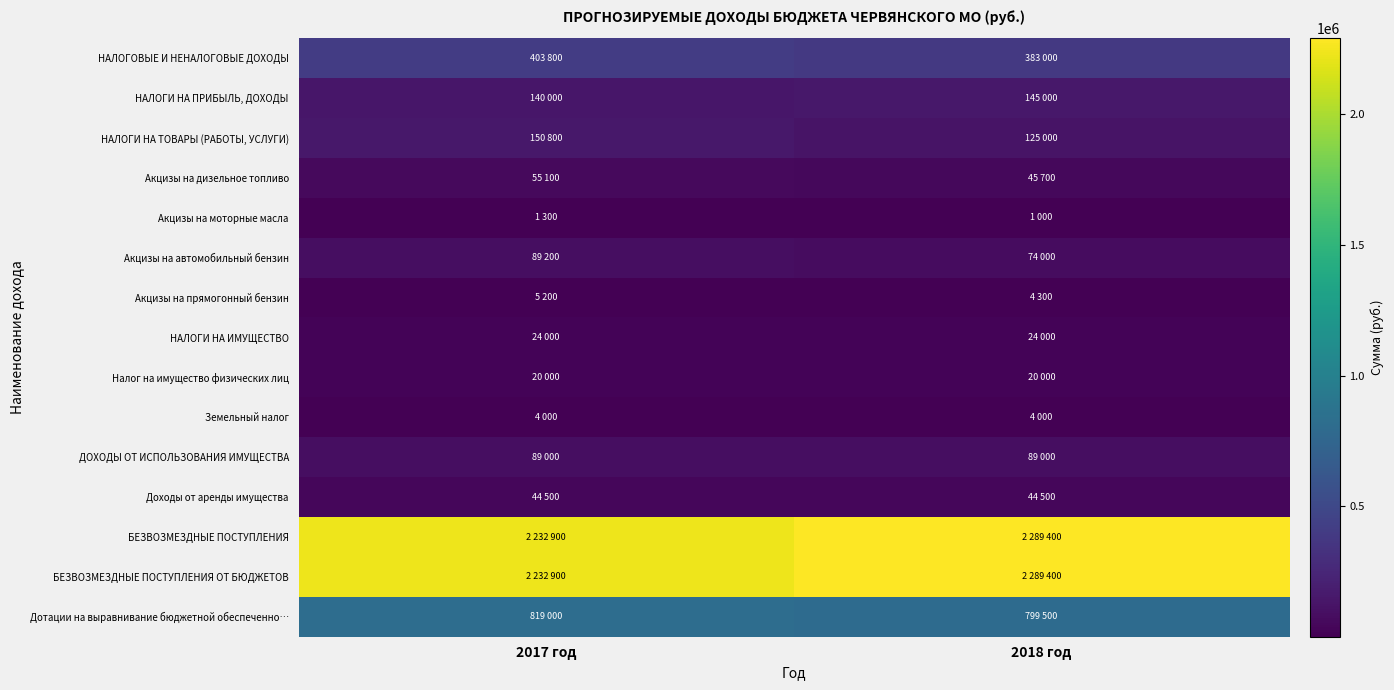

Which series has the largest total across all categories?

БЕЗВОЗМЕЗДНЫЕ ПОСТУПЛЕНИЯ